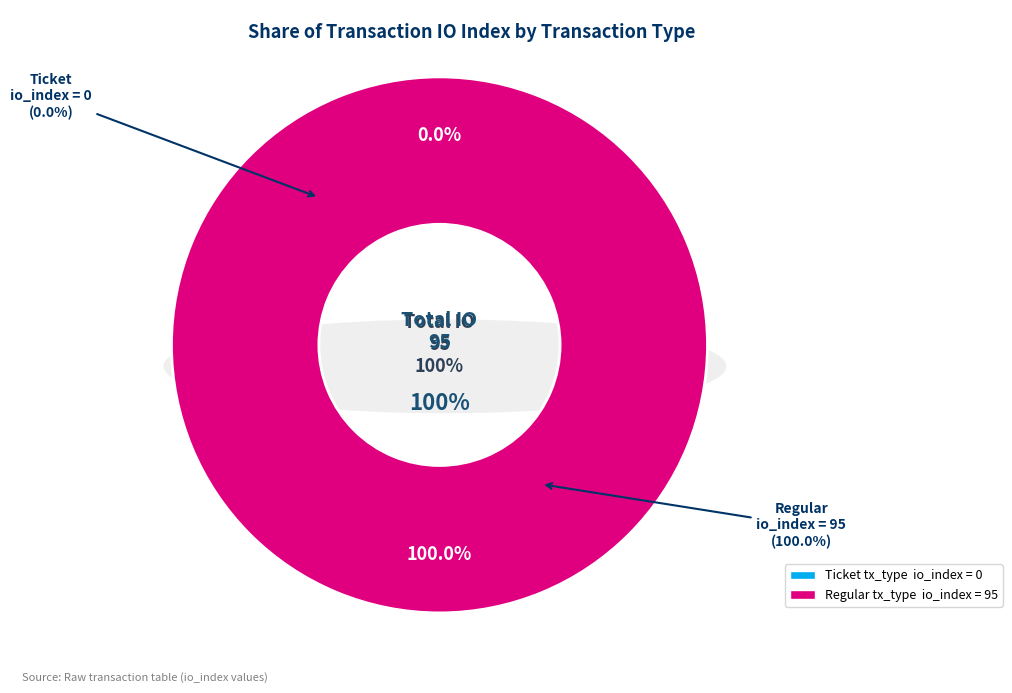

What is the majority slice?

Regular (index 95)